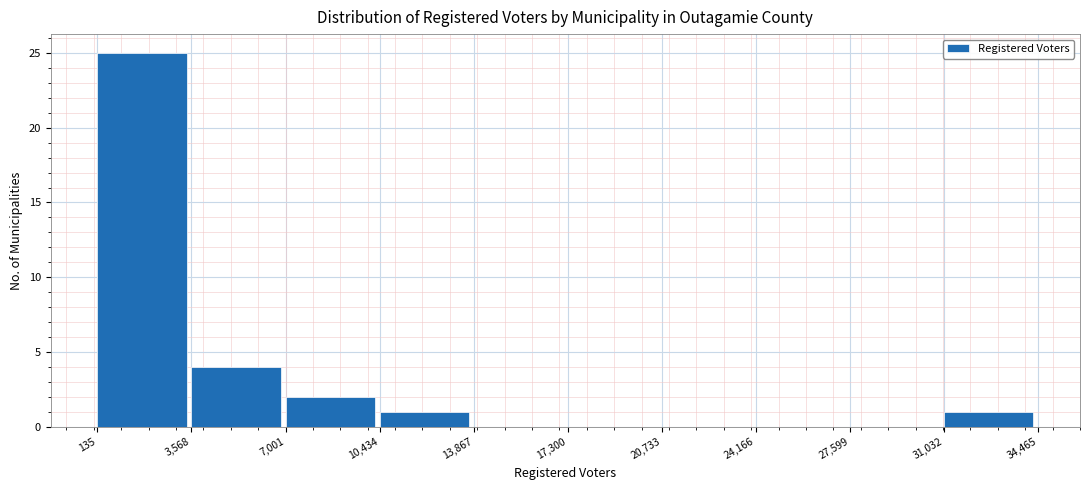

How tall is the bar that spans 3,568 to 7,001 on the x-axis? The values are not printed on the chart, so give them approximately, as read against the axis.

4